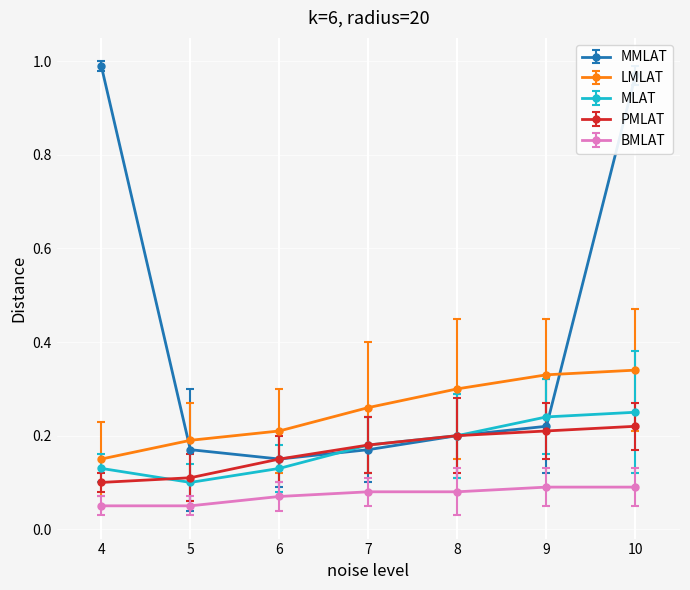

What is the difference between the highest and lowest values at 4?

0.9